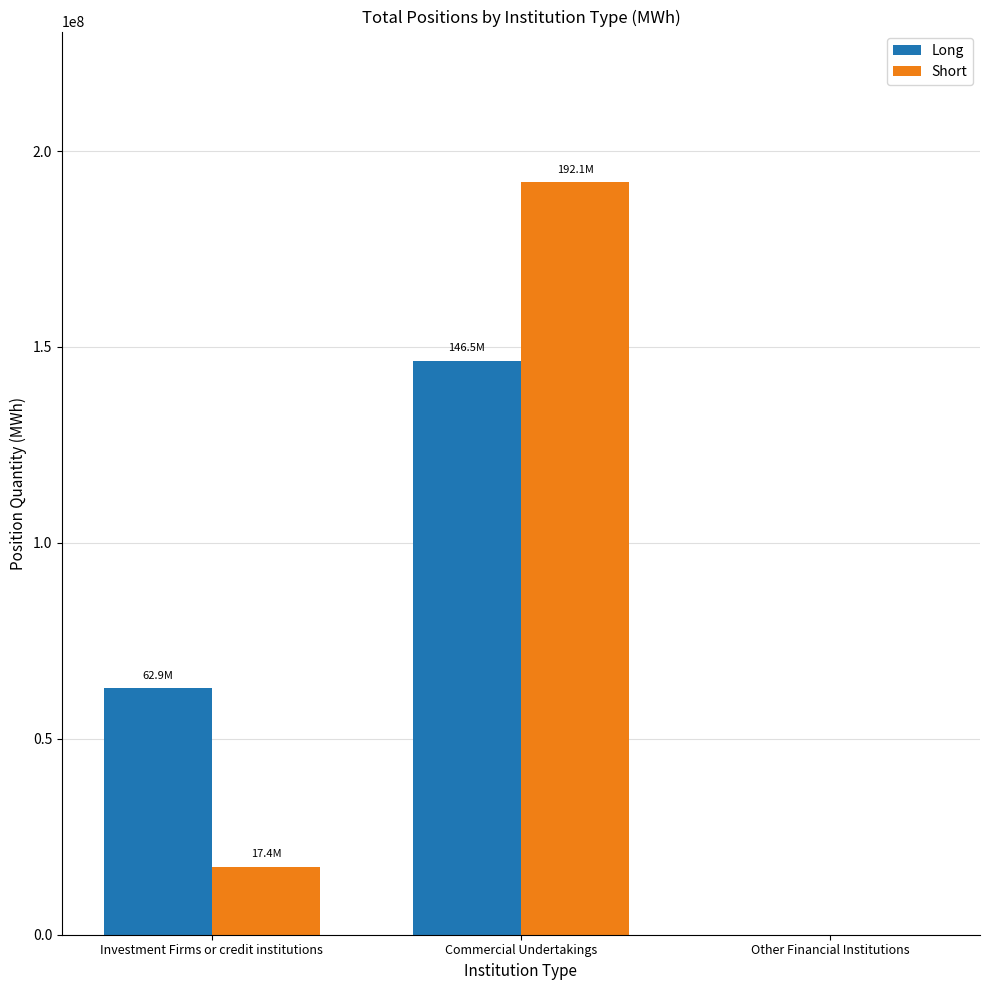

What is the average value of the Short series?

69806862.7